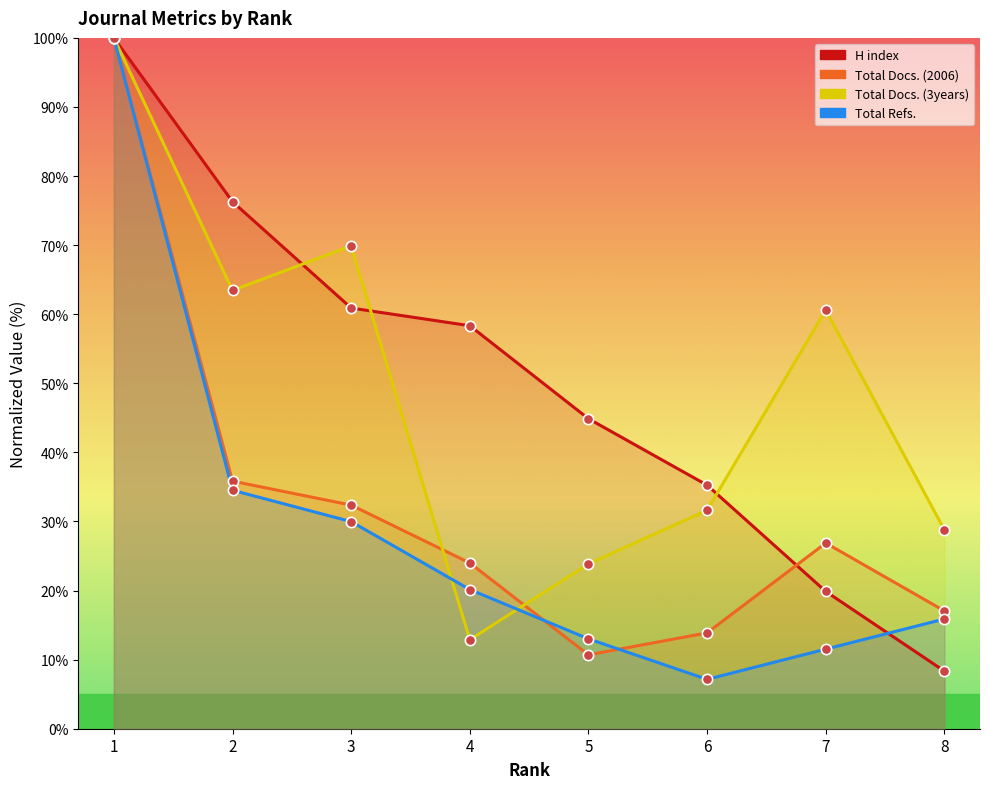

Which series contains the lowest Y value?

Total Refs.